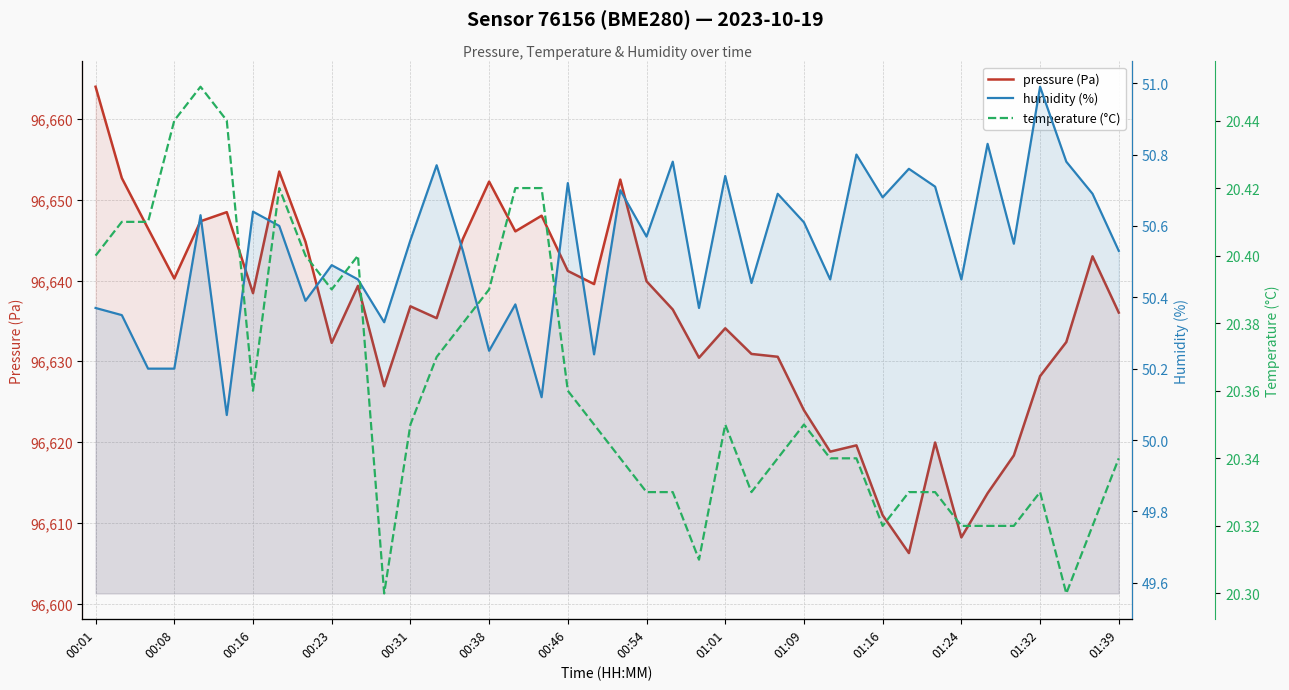

Does the chart display data point markers on the line(s)?

No